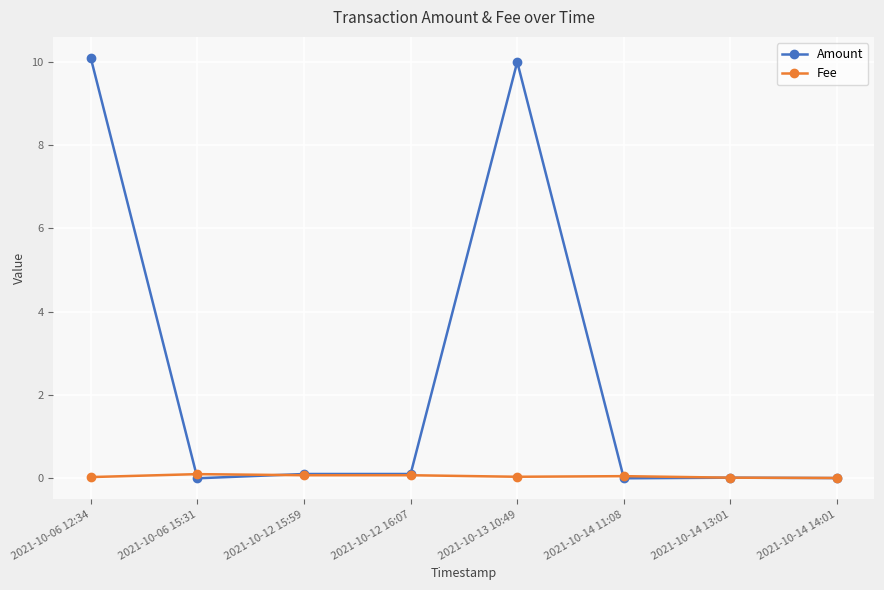

Which series has the largest total across all categories?

Amount